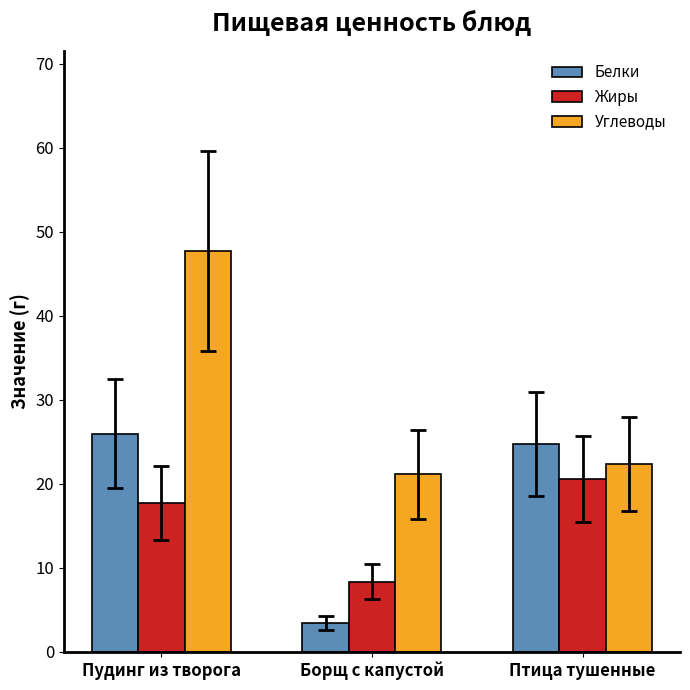

Reading left to right, what are all the values shown in this chart?

Белки: 25.9	3.4	24.8
Жиры: 17.7	8.3	20.6
Углеводы: 47.7	21.1	22.4